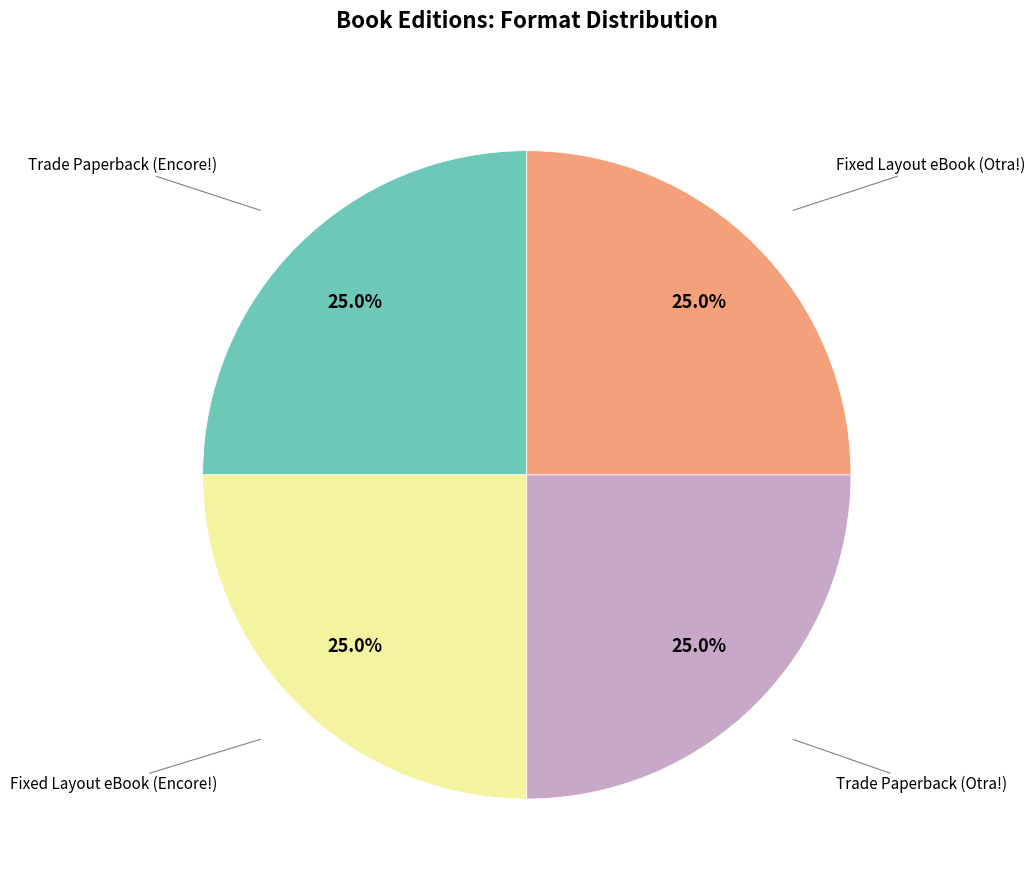

Is there any slice that represents more than half of the pie?

No